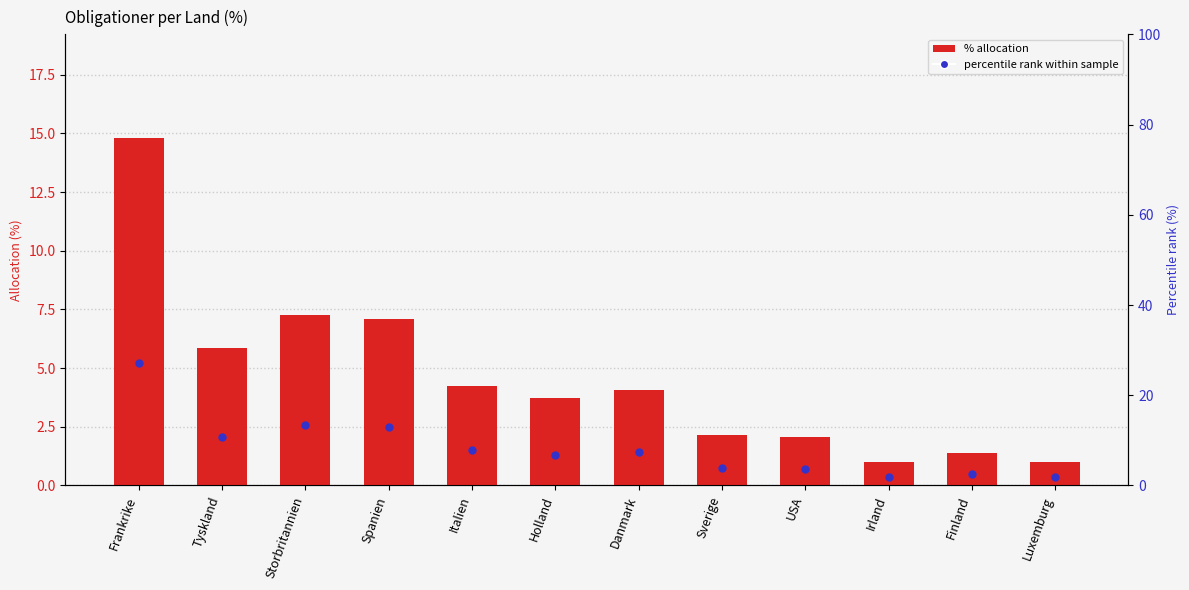

Which series reaches the maximum Y coordinate?

percentile rank within sample